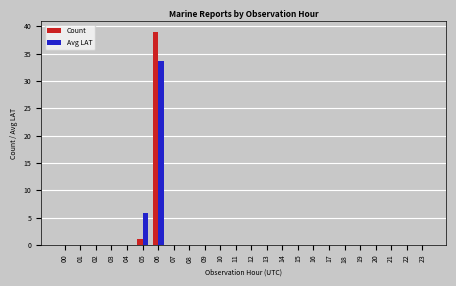

Are the bars horizontal?

No